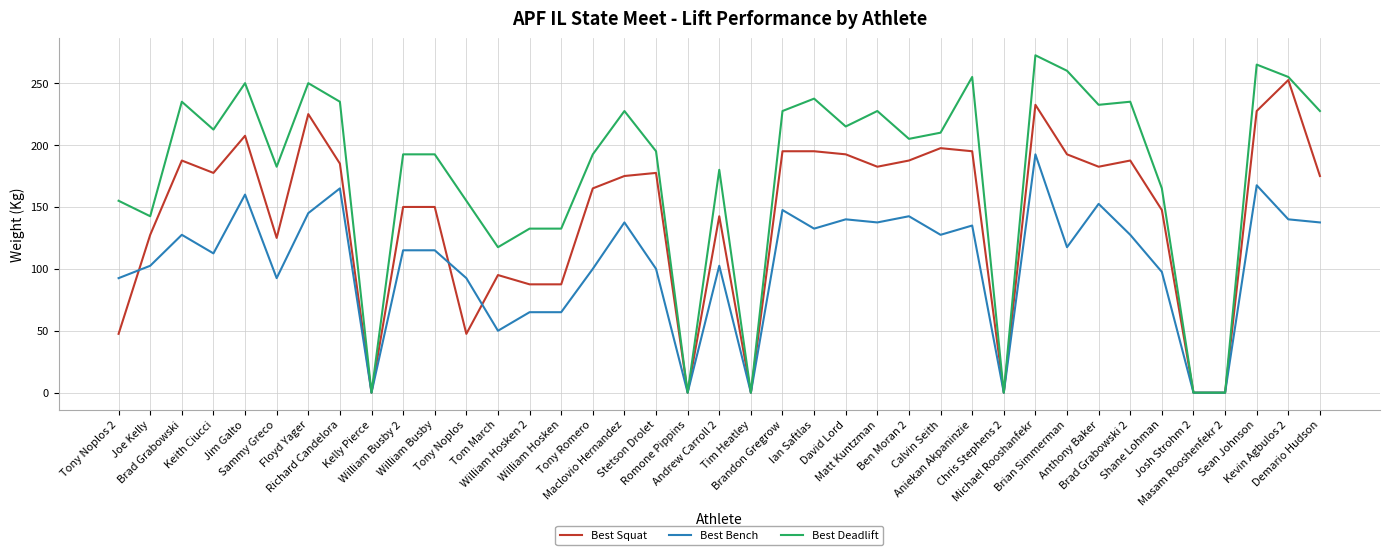

What position from the right is Anthony Baker?

8